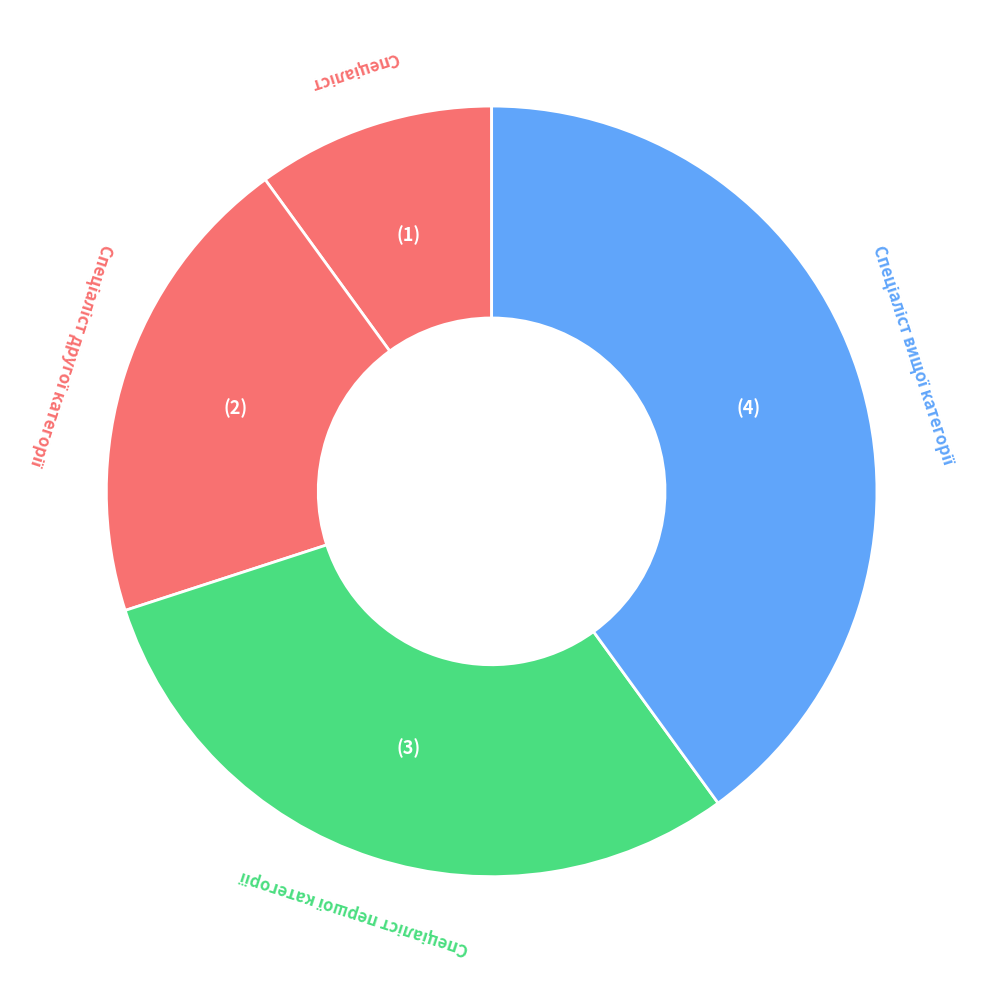

Is there any slice that represents more than half of the pie?

No